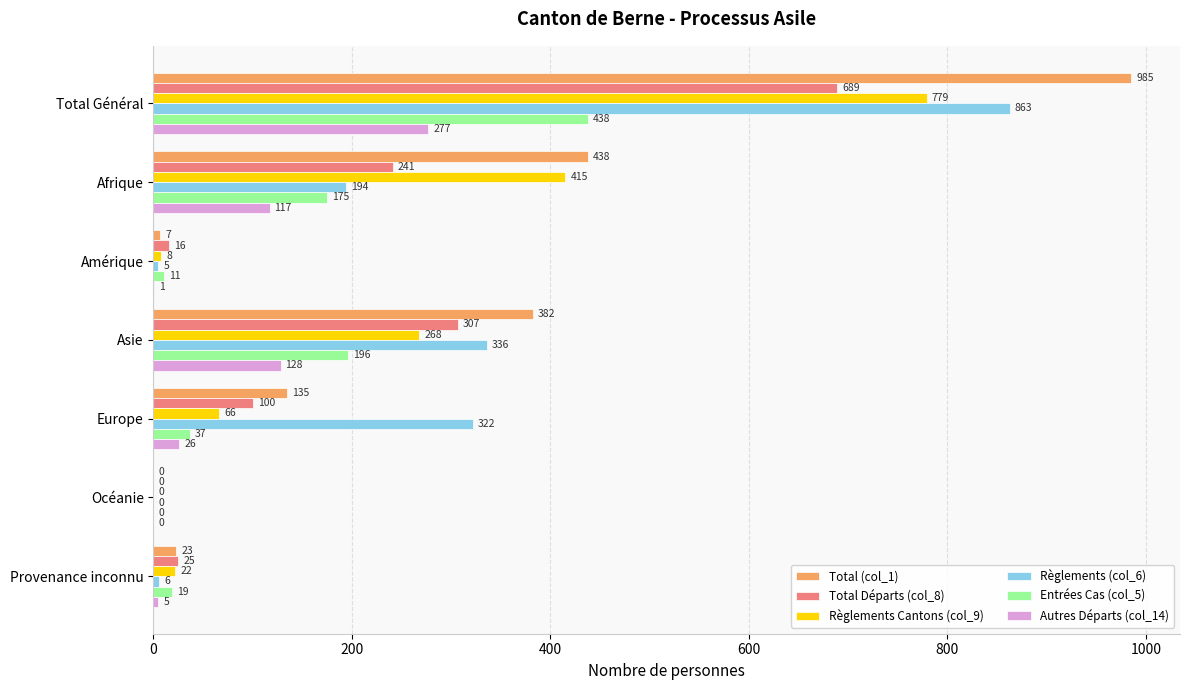

What is the highest value of the Total (col_1) series?

985